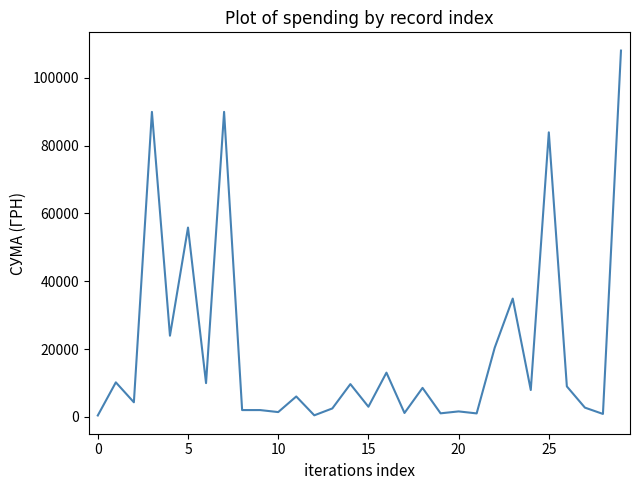

What is the maximum value shown in the chart?

108084.6